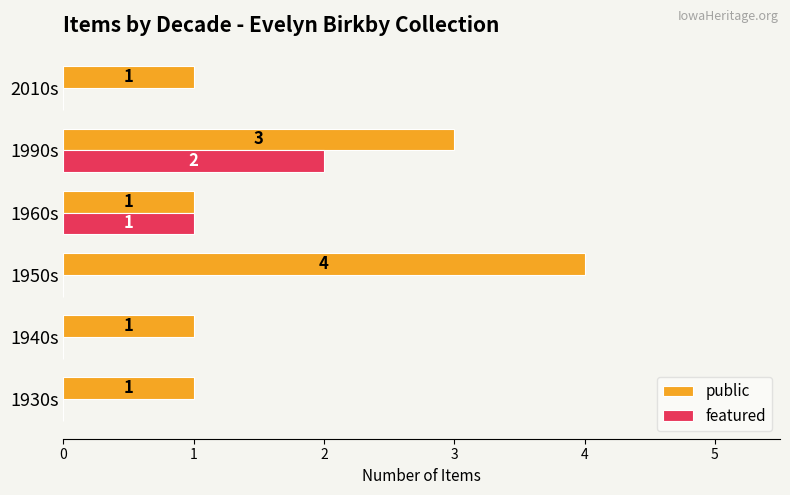

At which label does featured reach its peak?

1990s